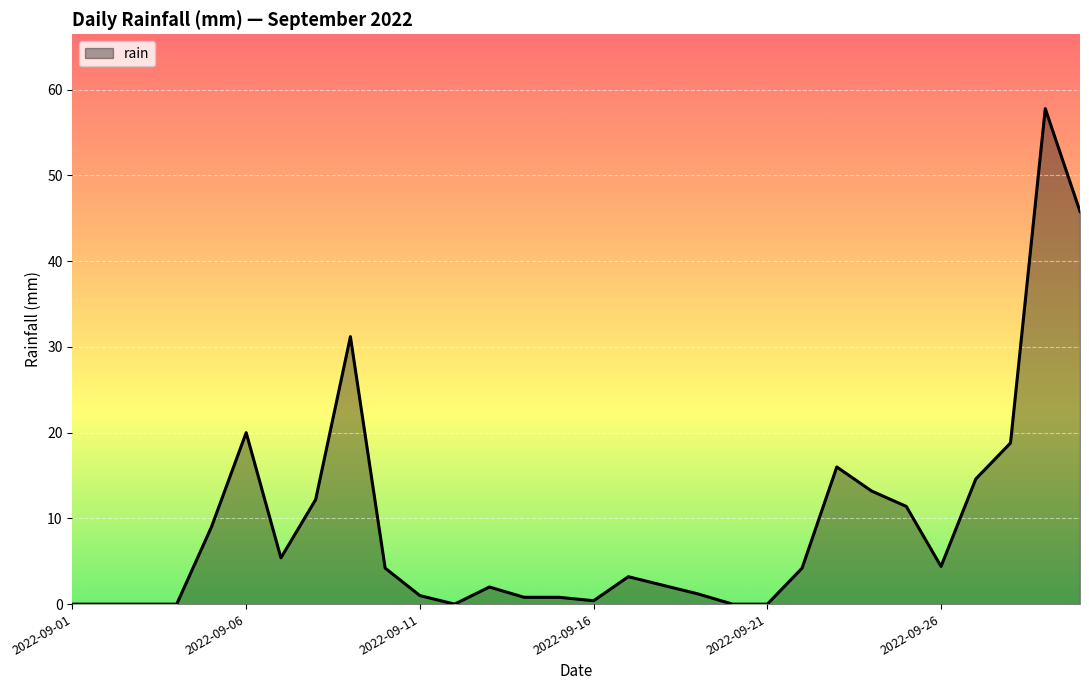

How many series are shown in this chart?

1